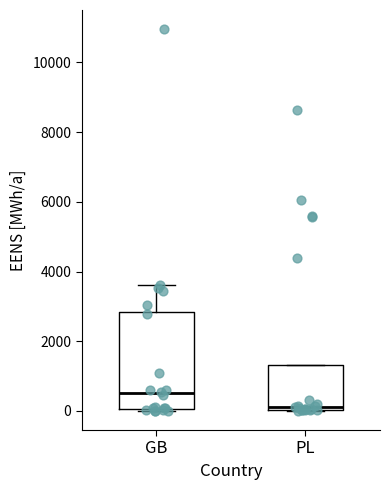

Where does the median line of the box for PL sit on the y-axis? The values are not printed on the chart, so give them approximately, as read against the axis.

200